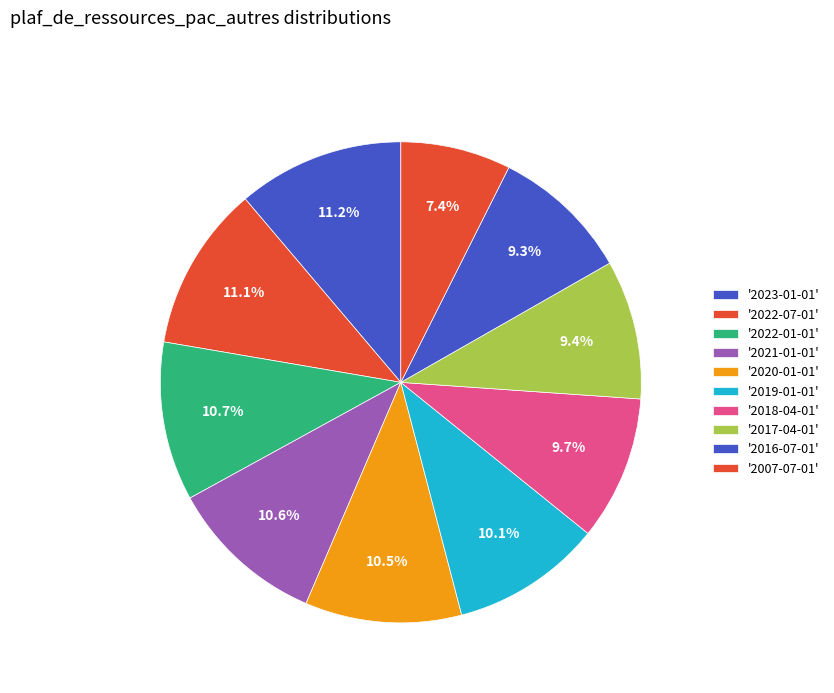

Is there a majority slice in this chart?

No